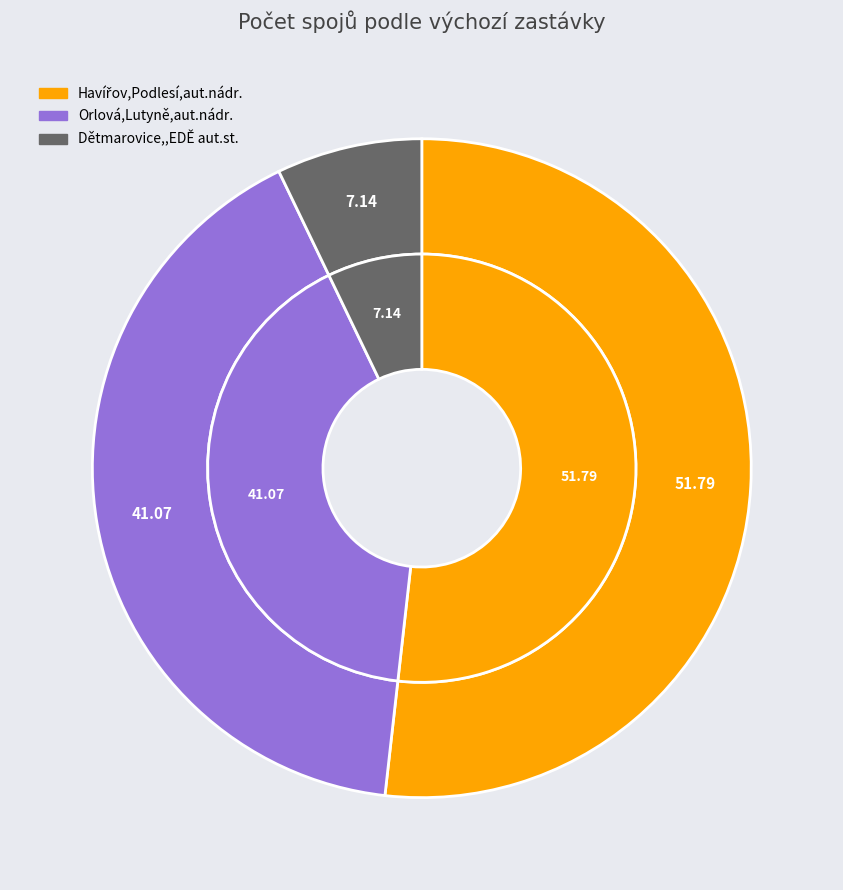

Which has a higher value, Orlová,Lutyně,aut.nádr. or Dětmarovice,,EDĚ aut.st.?

Orlová,Lutyně,aut.nádr.